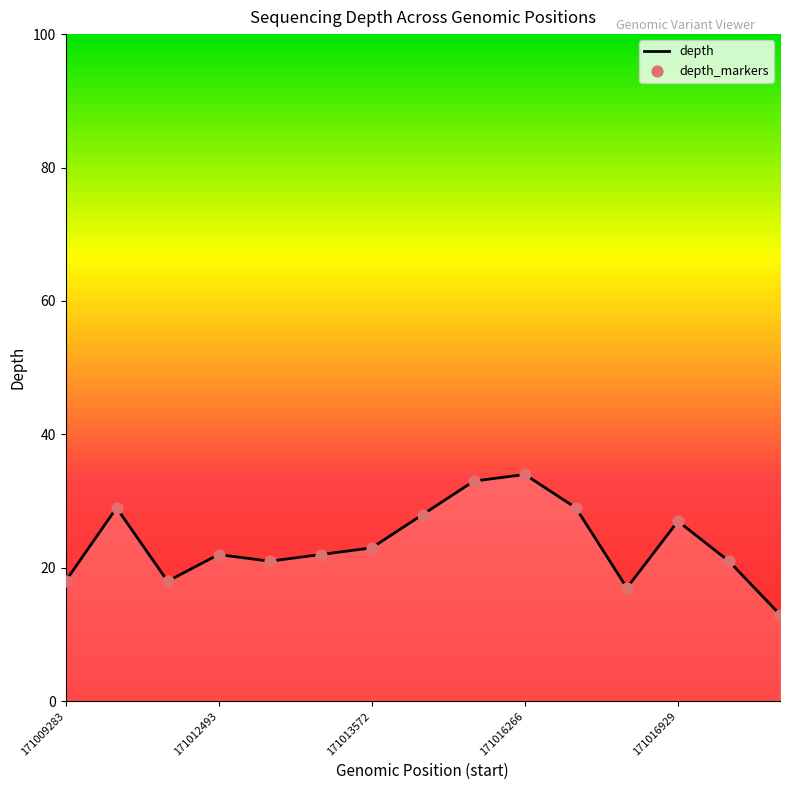

What is the maximum value shown in the chart?

34